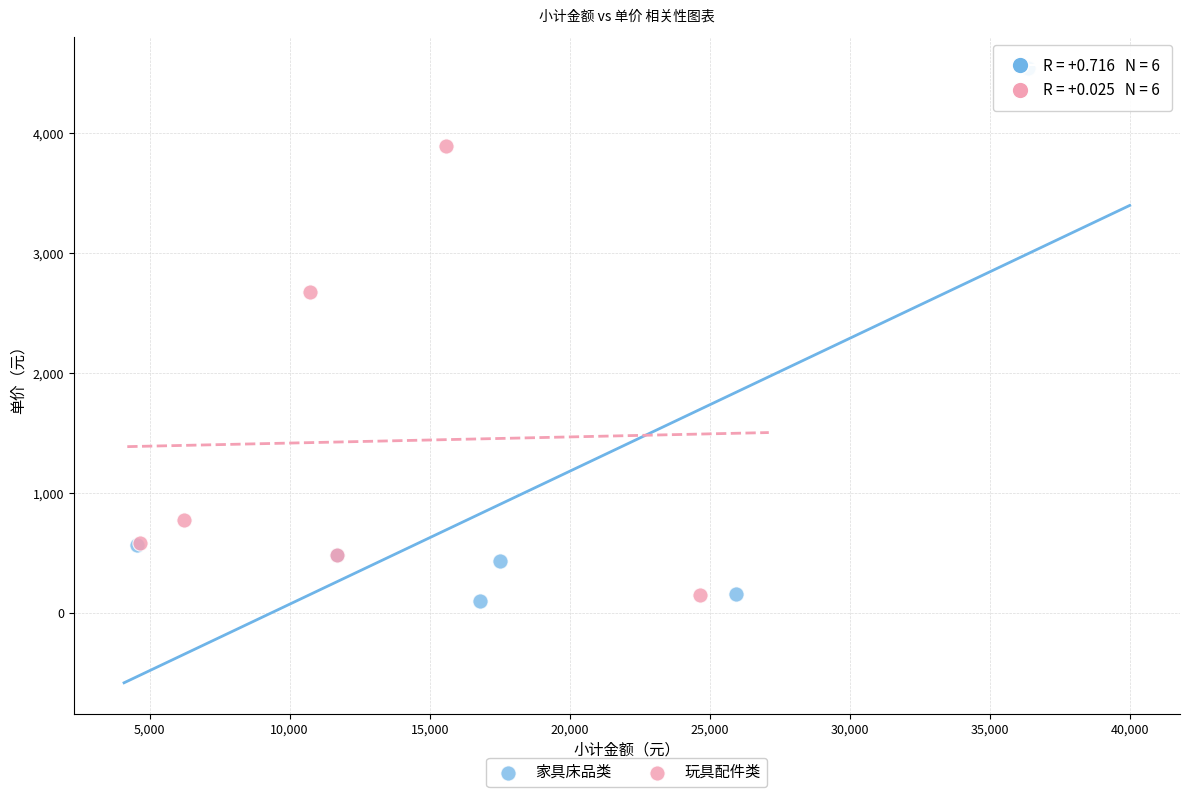

Which series reaches the maximum Y coordinate?

家具床品类